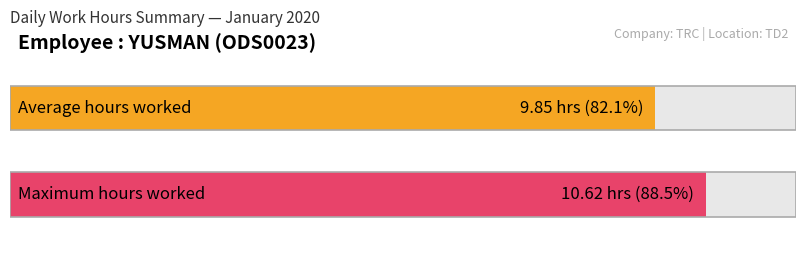

What is the average value?

9.8